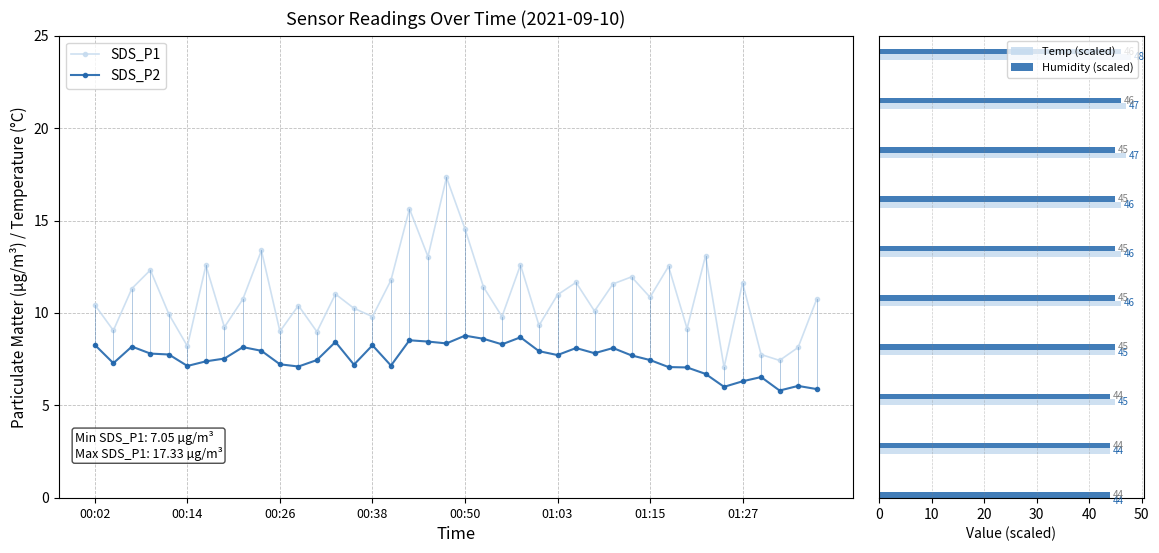

Which series has the largest range (max minus min)?

SDS_P1